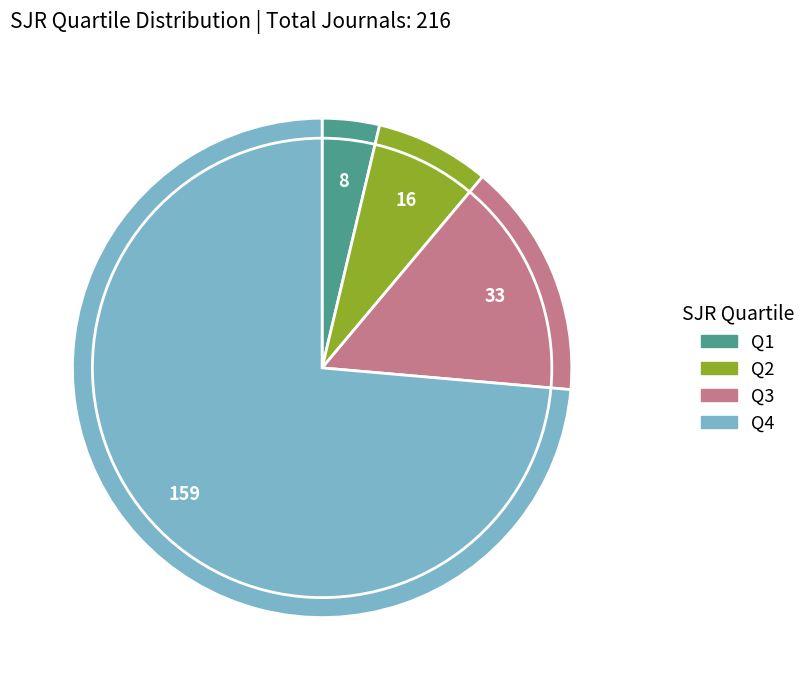

What is the ratio of the value at Q2 to the value at Q3?

0.5